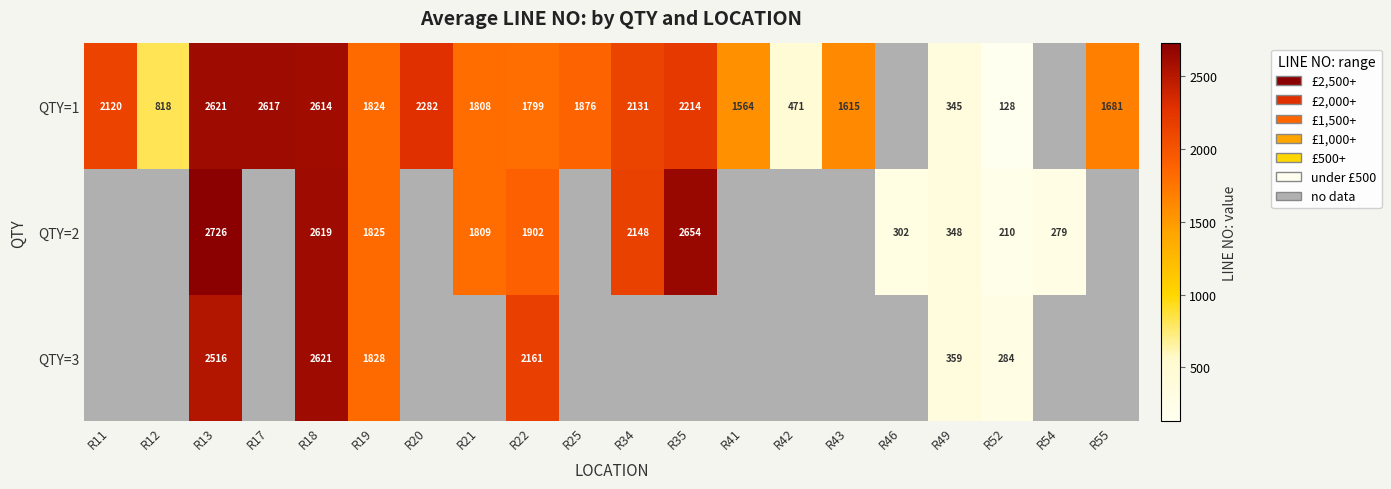

Which series changed the most between R13 and R52?

QTY=2